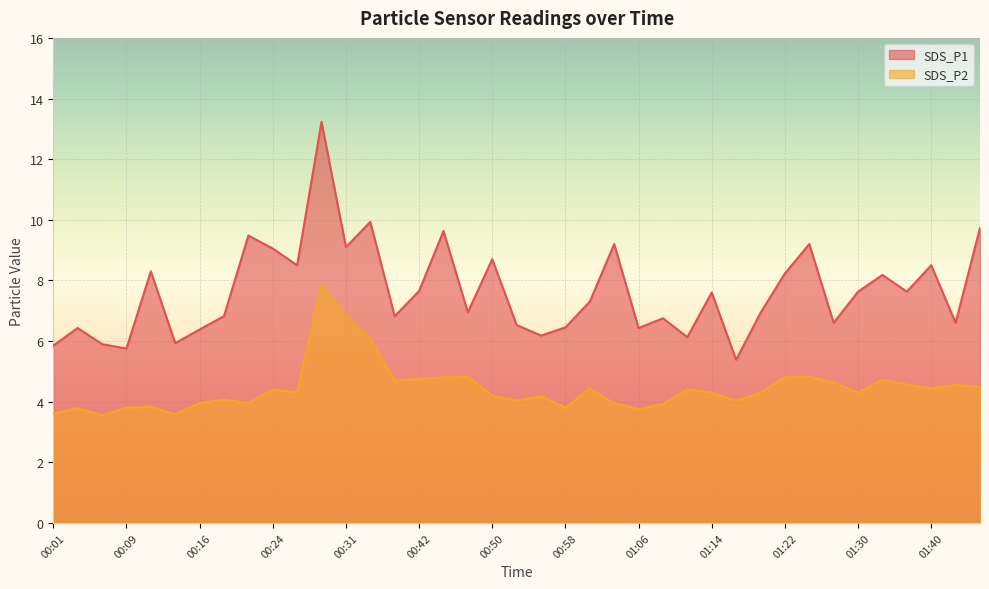

In SDS_P2, how many points are lower than both neighbors (excluding endpoints)?

11